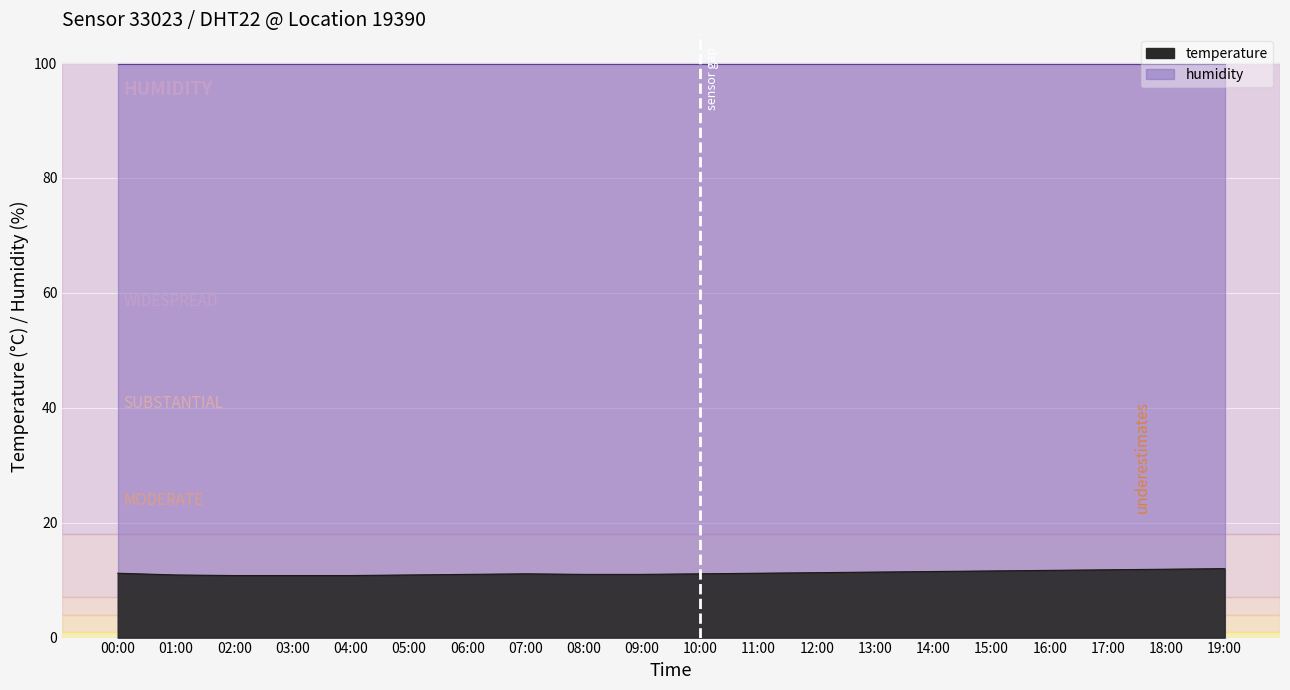

The chart shows a value of 11.0 at 06:00. True or false?

True